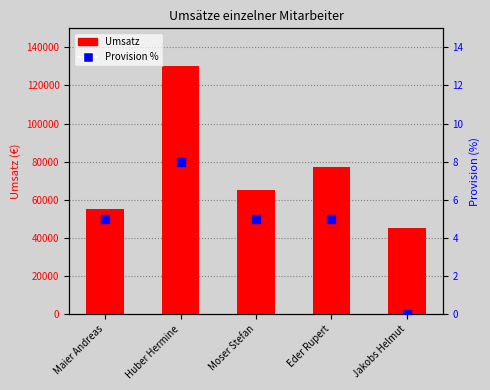

Is the value of Umsatz at Huber Hermine greater than the value of Provision % at Jakobs Helmut?

Yes